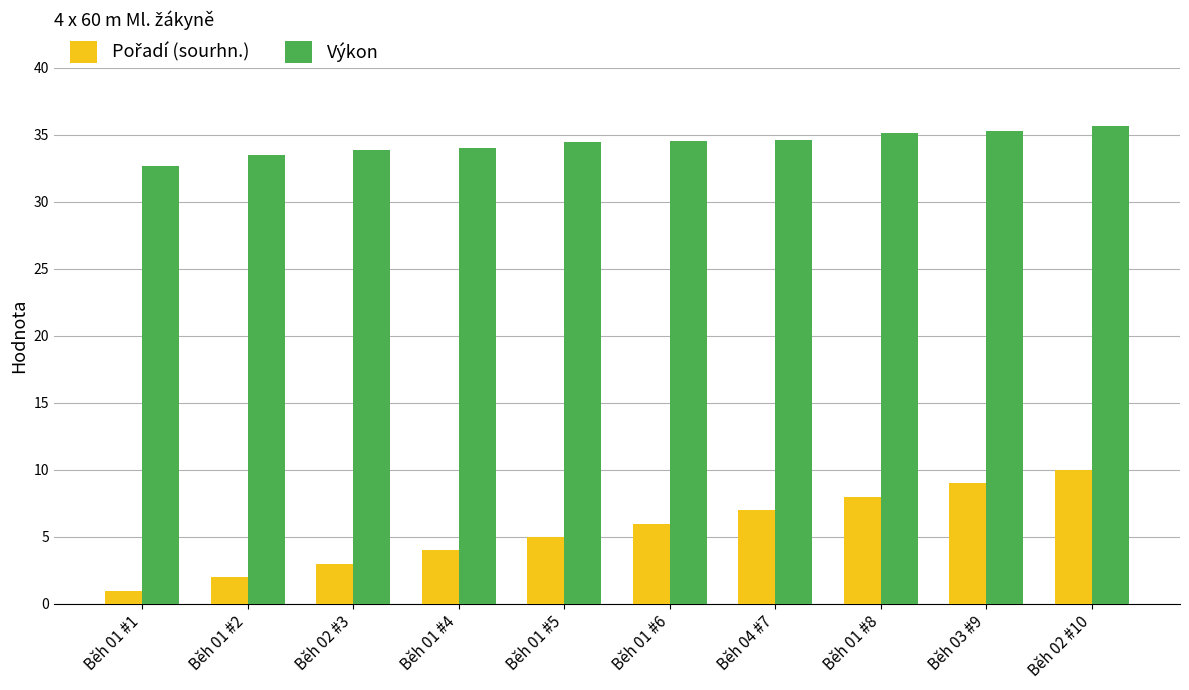

The Výkon series shows 35.2 at Běh 03 #9. True or false?

True